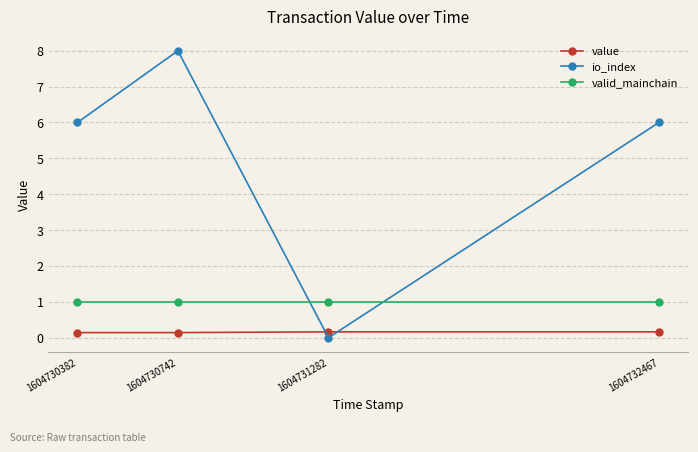

True or false: valid_mainchain has more than 2 interior local peaks.

False